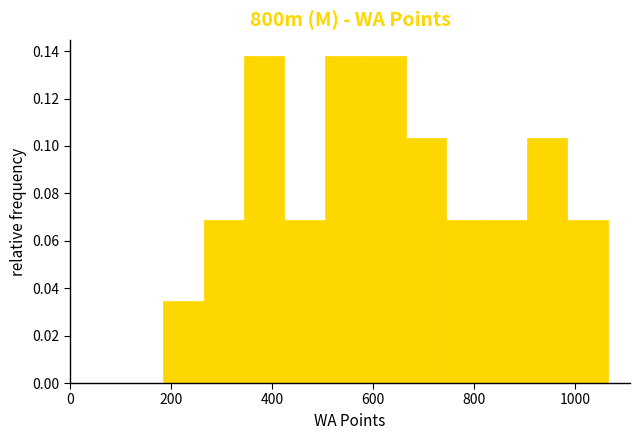

Reading left to right, transcribe this chart: for each bar, give the range it covers on the x-axis and its height. Neither the bar edges nor the heights are printed on the chart, so give them approximately, as read against the axes.

184 to 264: 0.034
264 to 344: 0.068
344 to 424: 0.138
424 to 504: 0.068
504 to 584: 0.138
584 to 664: 0.138
664 to 744: 0.104
744 to 824: 0.068
824 to 904: 0.068
904 to 984: 0.104
984 to 1064: 0.068